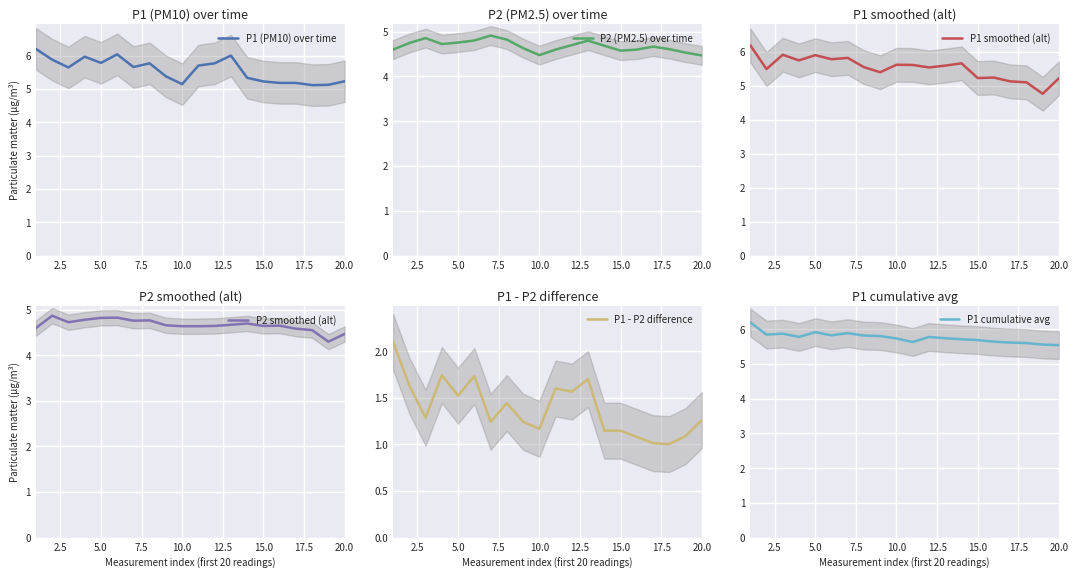

How many lines are shown in the chart?

6